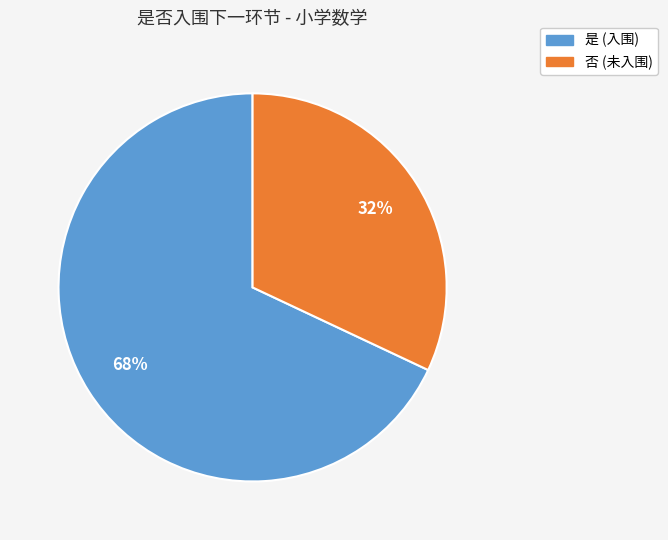

Is the sum of 是 and 否 greater than half?

Yes